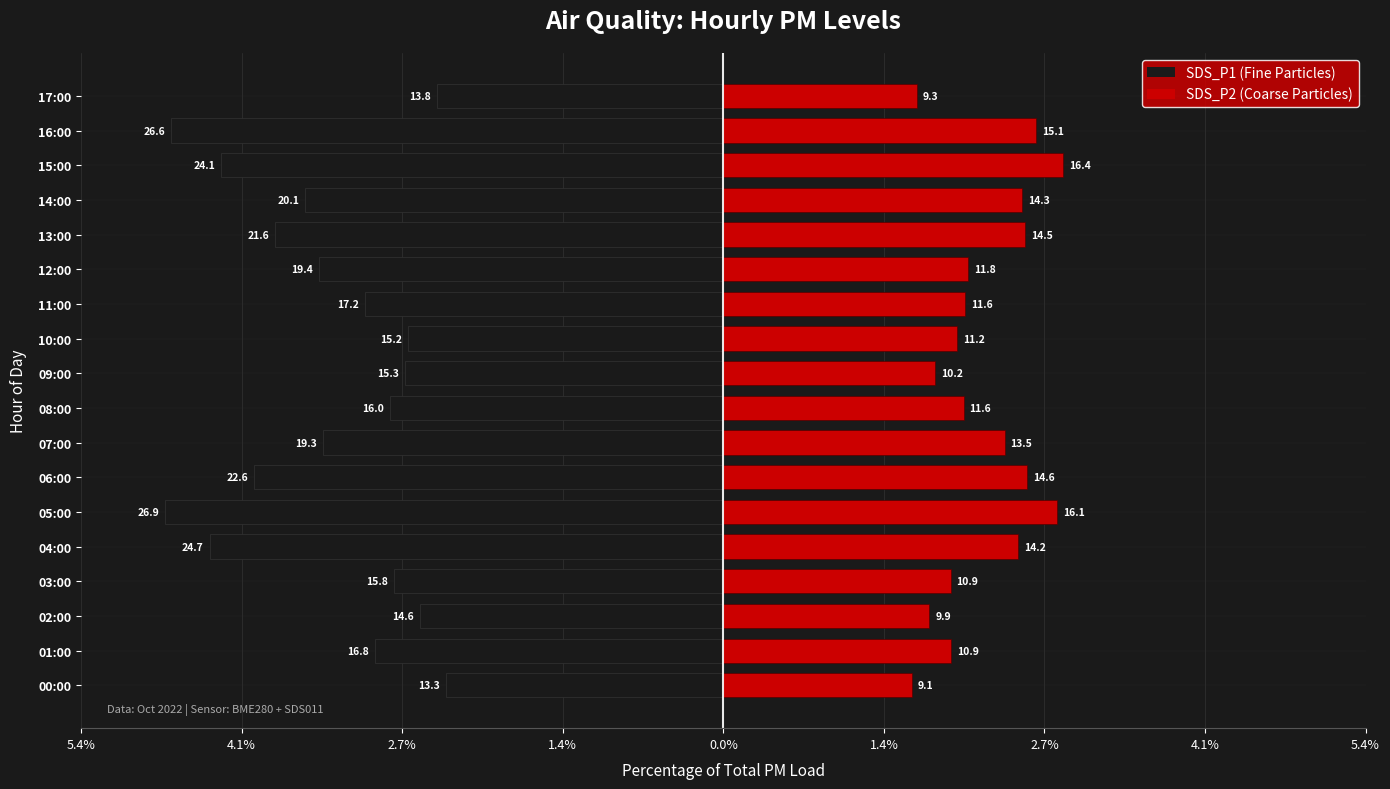

What is the value of the SDS_P2 bar at the 1st from the left?

1.6